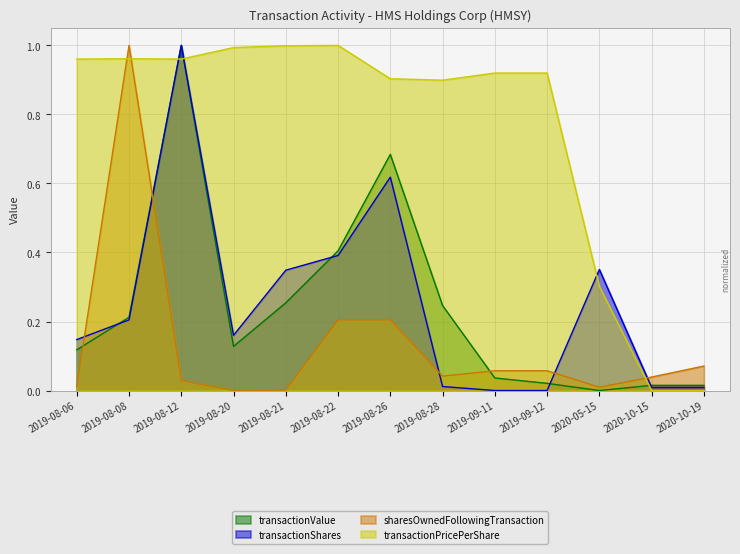

The sharesOwnedFollowingTransaction series shows 0.1 at 2020-10-19. True or false?

False